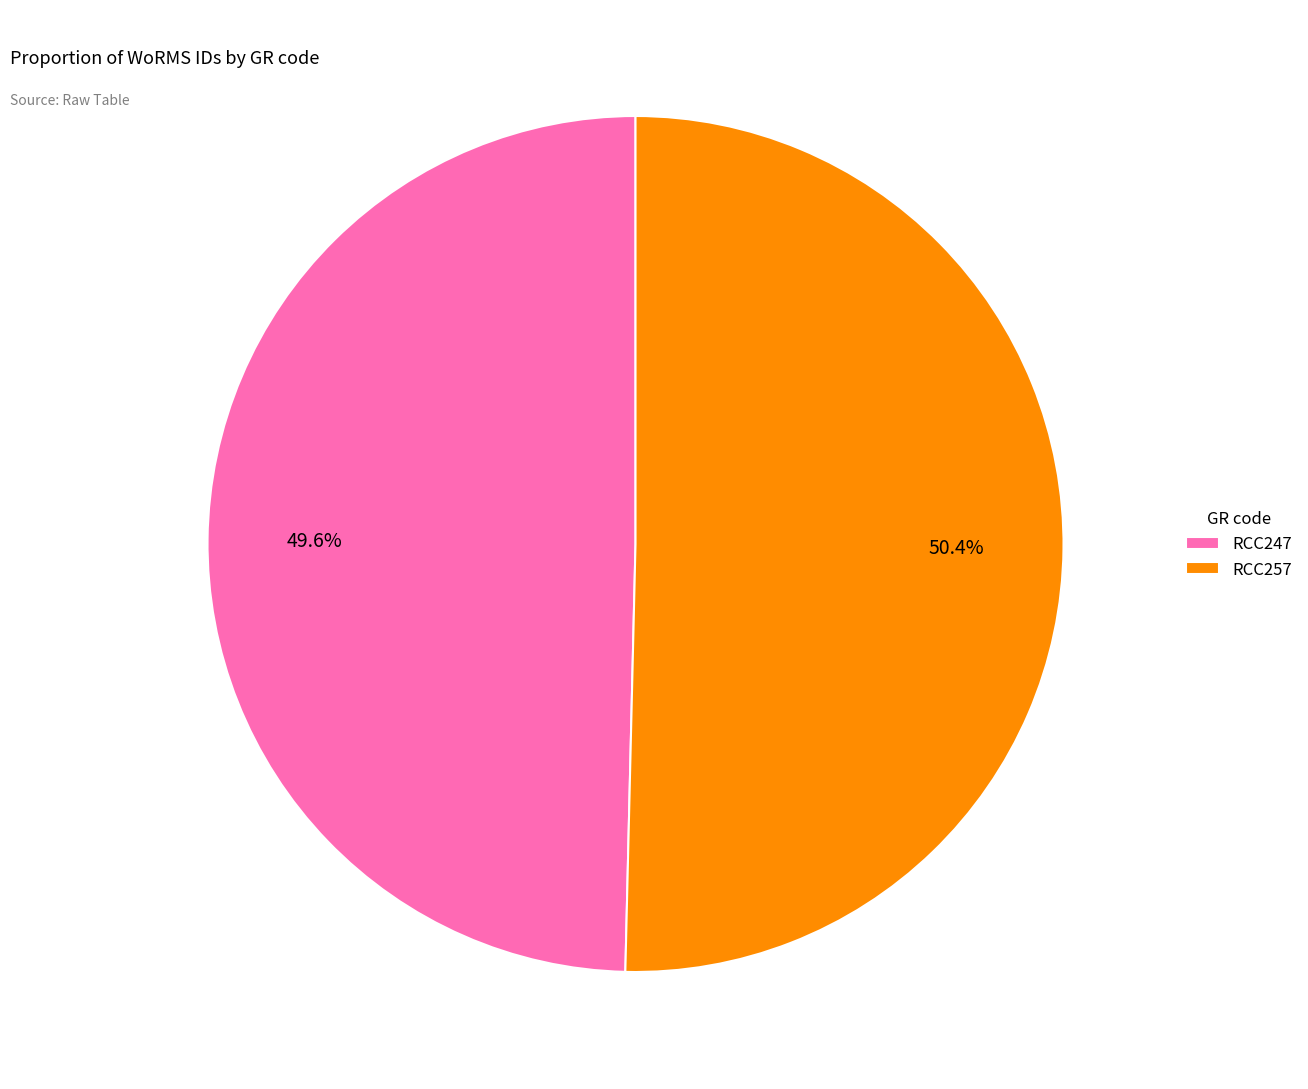

To the nearest percent, what is the difference between the RCC247 and RCC257 slice percentages?

1%